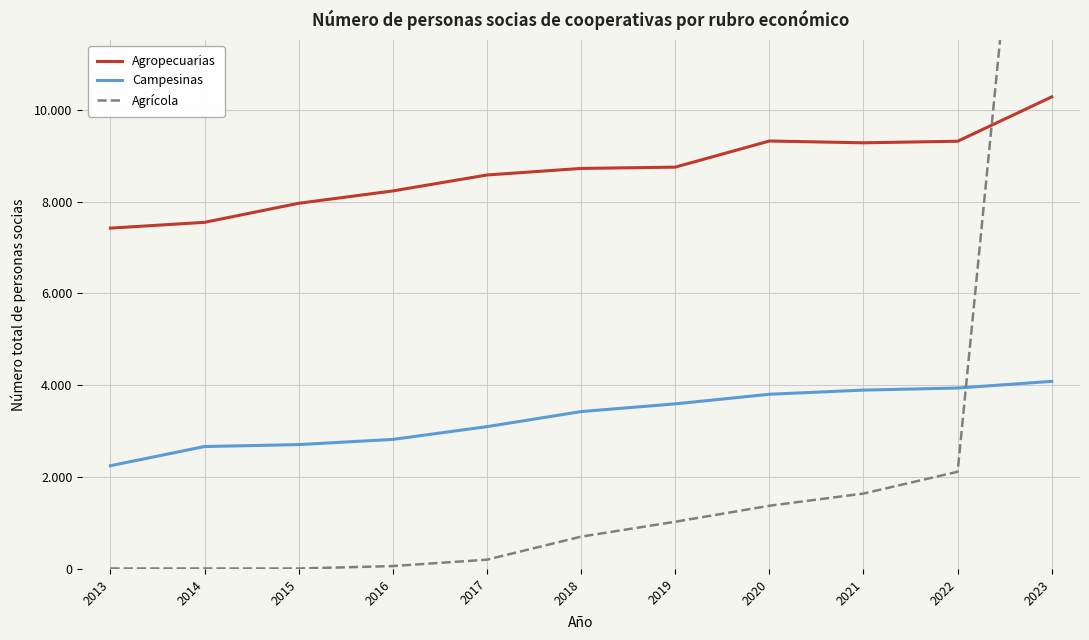

Which series has the largest total across all categories?

Agropecuarias